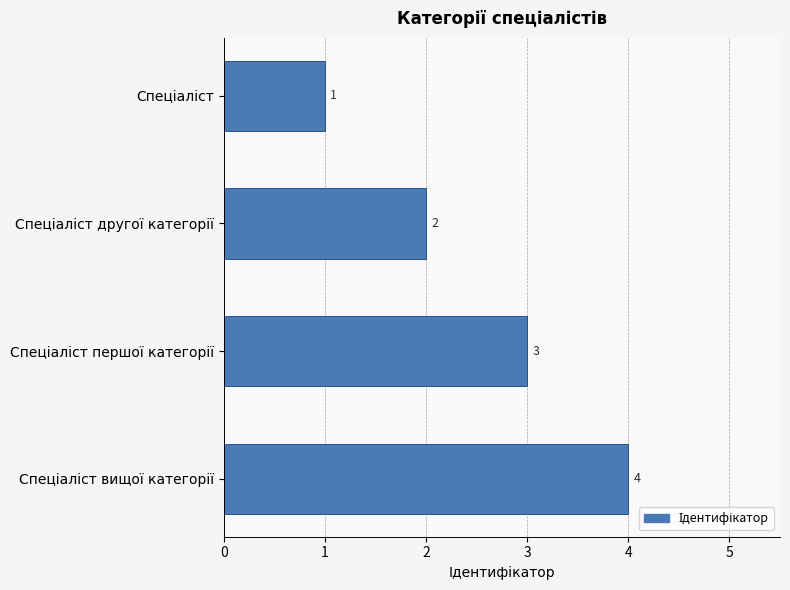

What is the maximum value shown in the chart?

4